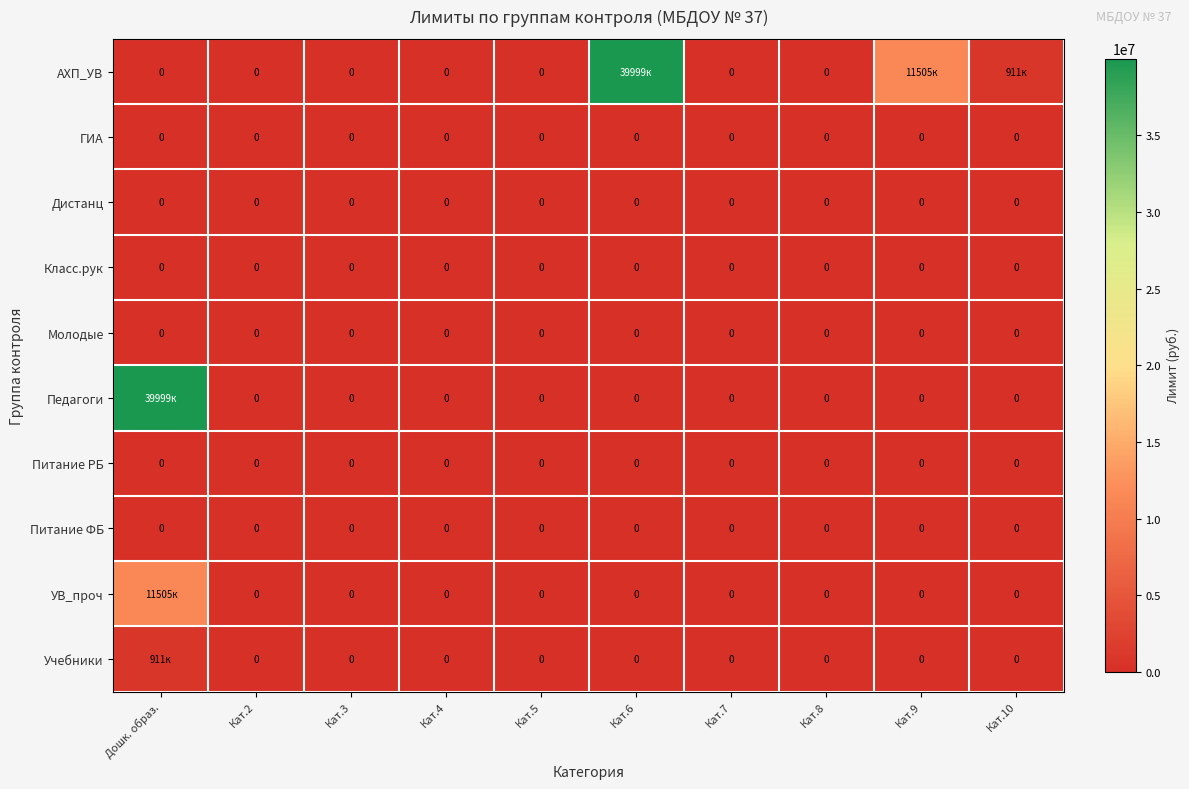

Is it true that Дистанц equals 0 at Кат.8?

True